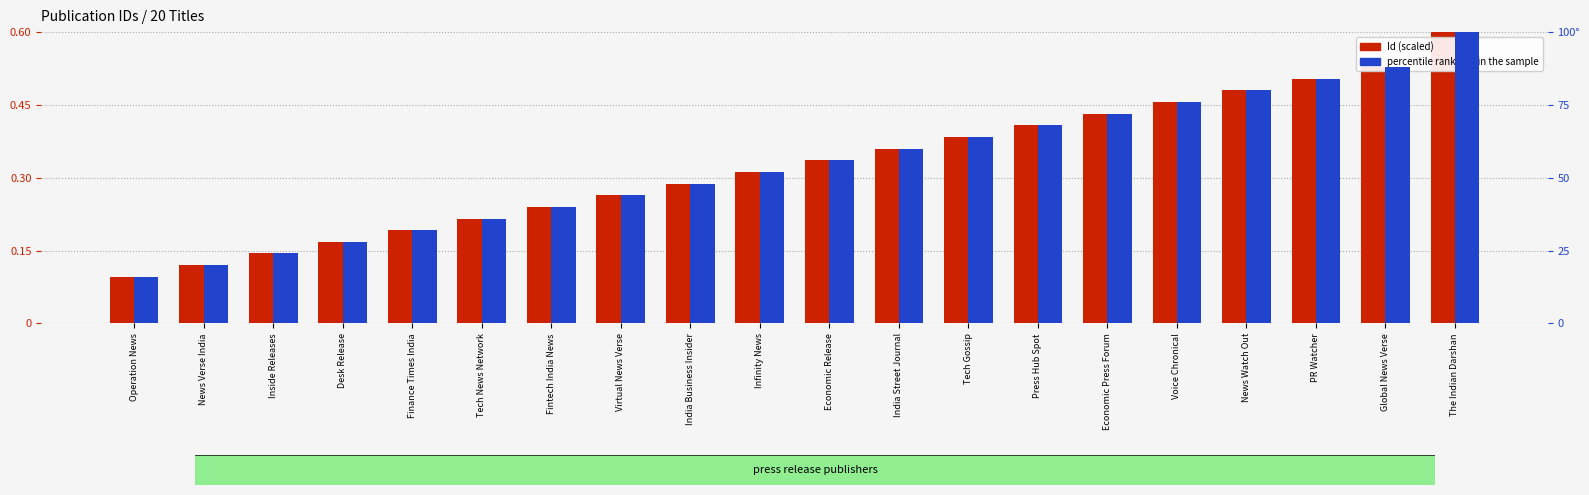

What is the smallest value displayed?

0.1